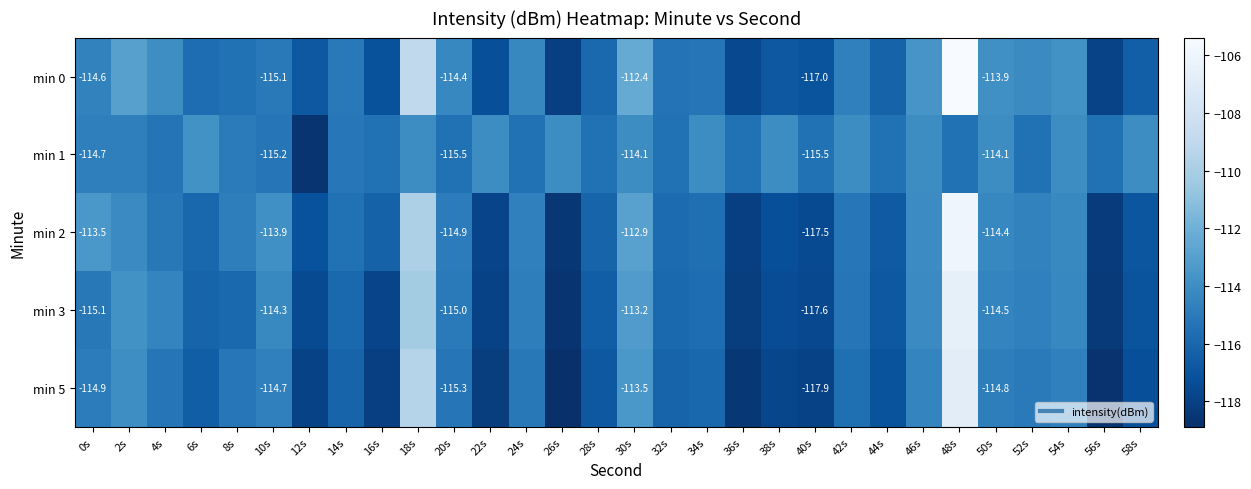

How many distinct data groups are displayed?

5